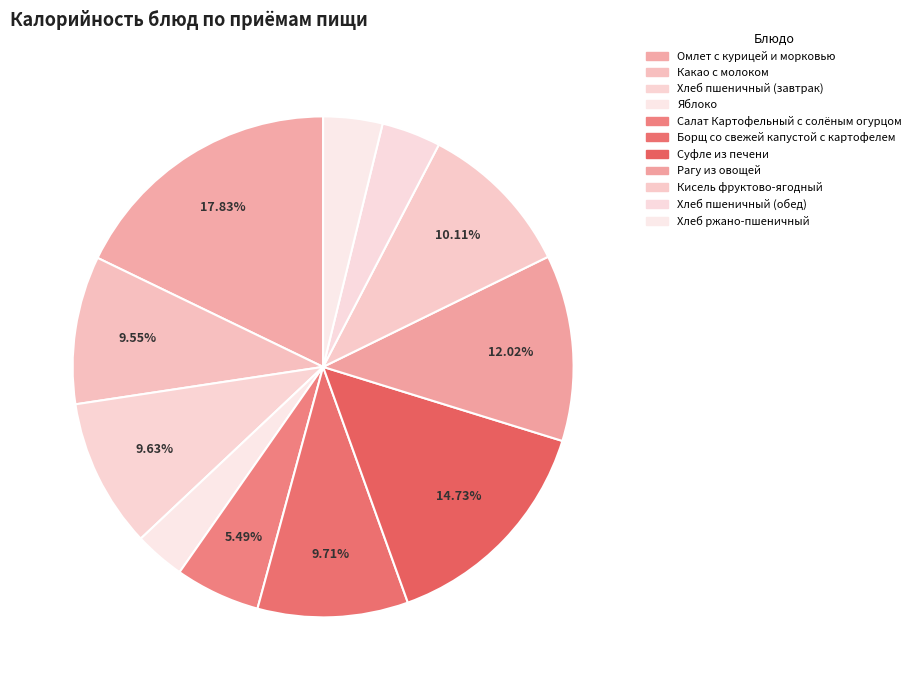

The Хлеб ржано-пшеничный slice represents 4% of the pie. True or false?

True